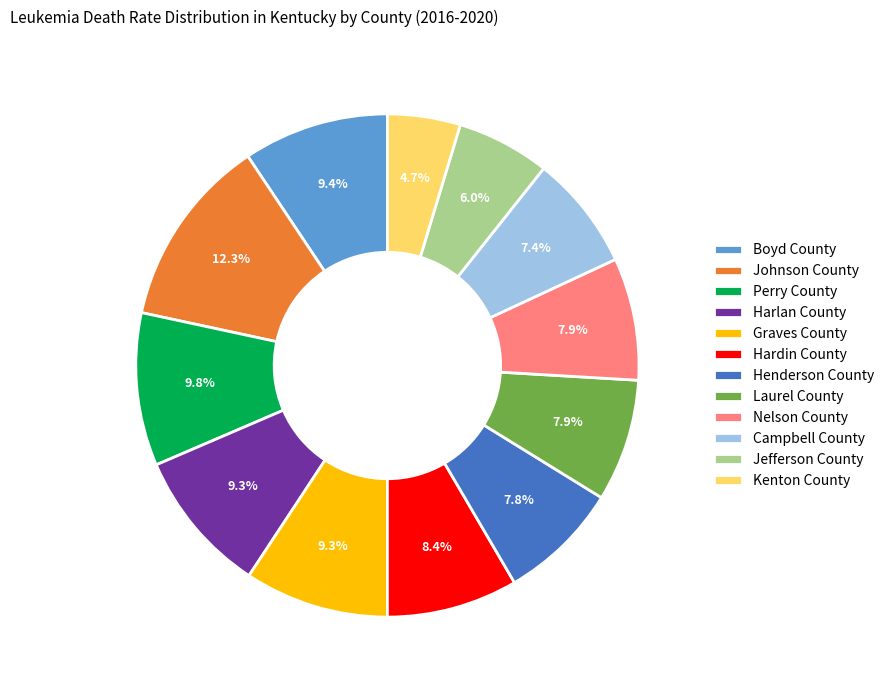

The Perry County slice represents 23% of the pie. True or false?

False